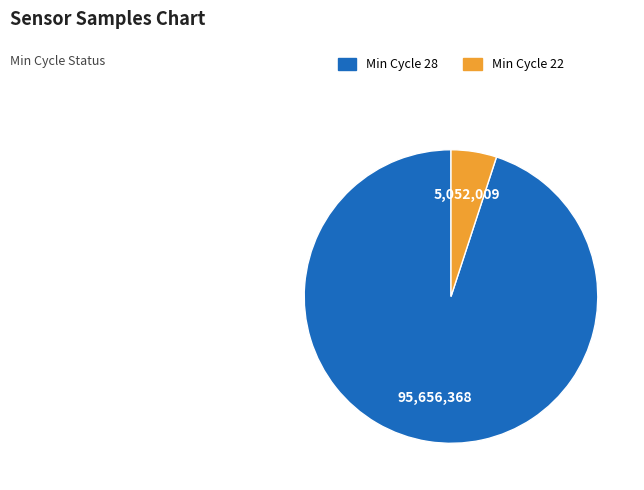

Combined, do Min Cycle 28 and Min Cycle 22 account for over 50%?

Yes